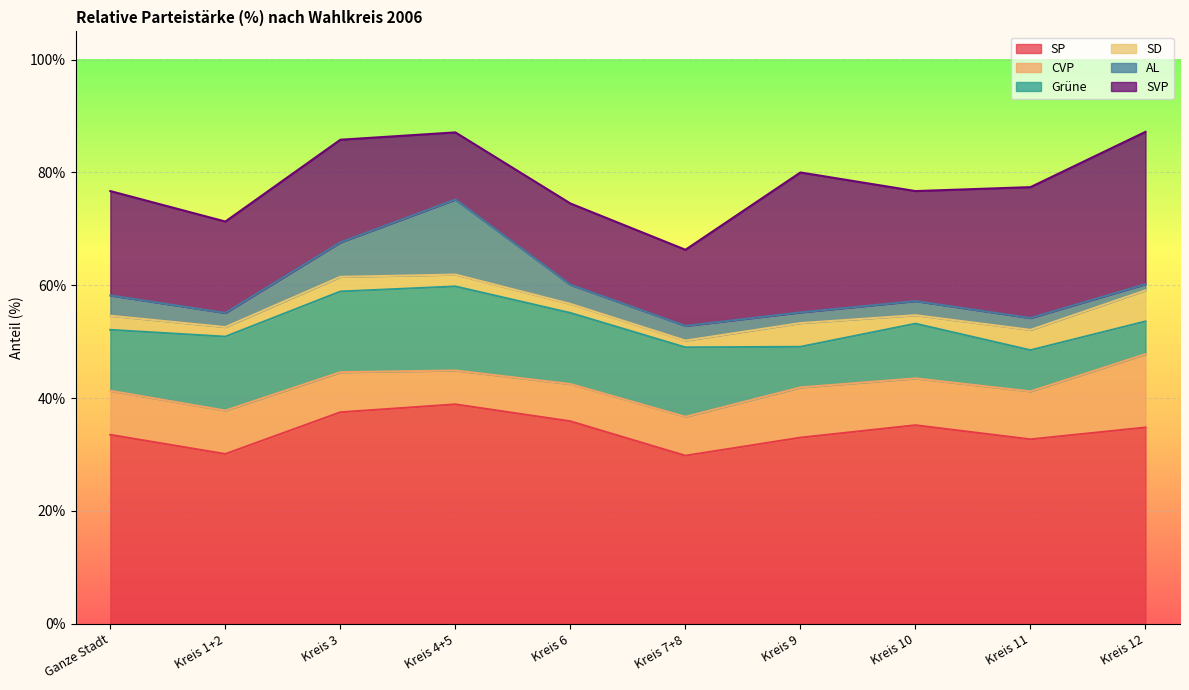

Reading right to left, extract all data points from this chart.

SP: 34.8	32.7	35.2	33.0	29.8	35.9	38.9	37.5	30.1	33.5
CVP: 13.0	8.5	8.3	8.9	6.9	6.6	6.0	7.1	7.7	7.8
Grüne: 5.8	7.3	9.7	7.2	12.3	12.6	14.9	14.3	13.1	10.8
SD: 5.5	3.6	1.5	4.2	1.2	1.6	2.1	2.6	1.7	2.5
AL: 1.1	2.1	2.5	1.9	2.6	3.4	13.3	6.1	2.5	3.6
SVP: 27.0	23.2	19.5	24.8	13.5	14.4	11.9	18.2	16.2	18.5